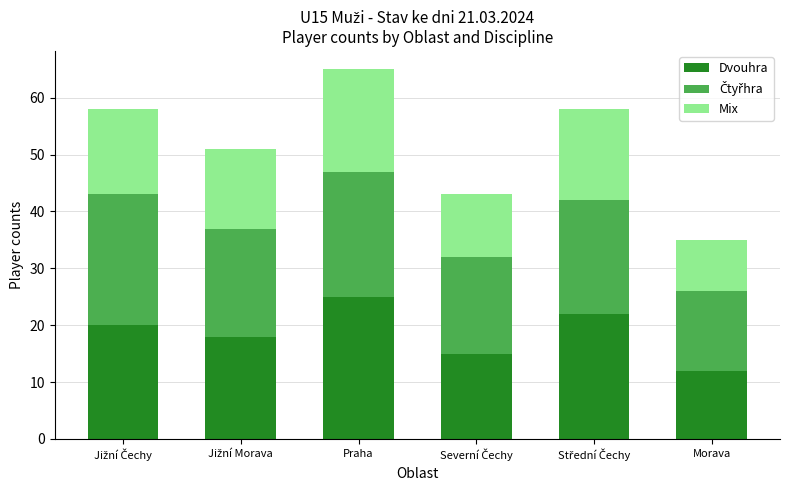

What is the total value across all series at Praha?

65